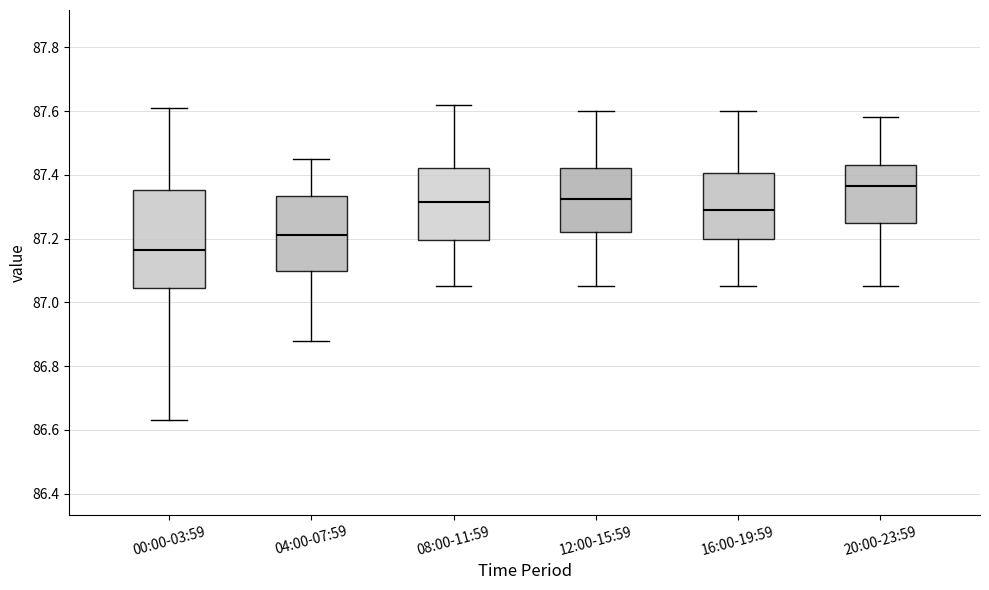

Reading left to right, read every box against the y-axis: the position of its median line, the range the box covers, and the ends of its whiskers. The values are not printed on the chart, so give them approximately, as read against the axis.

00:00-03:59: median 87.16, box 87.04 to 87.36, whiskers 86.64 to 87.62
04:00-07:59: median 87.22, box 87.10 to 87.34, whiskers 86.88 to 87.46
08:00-11:59: median 87.32, box 87.20 to 87.42, whiskers 87.06 to 87.62
12:00-15:59: median 87.32, box 87.22 to 87.42, whiskers 87.06 to 87.60
16:00-19:59: median 87.30, box 87.20 to 87.40, whiskers 87.06 to 87.60
20:00-23:59: median 87.36, box 87.26 to 87.44, whiskers 87.06 to 87.58